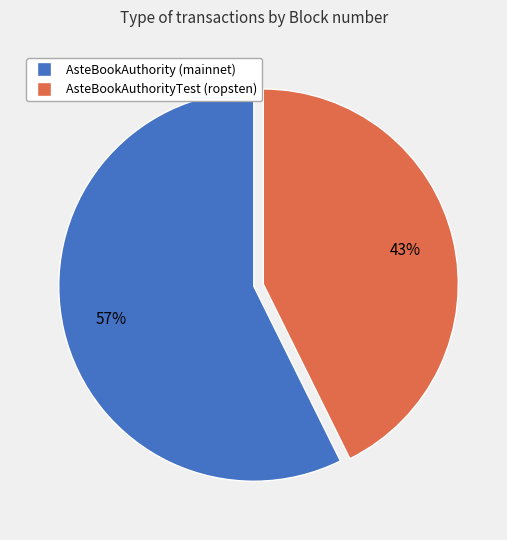

To the nearest percent, what percentage of the pie is AsteBookAuthority (mainnet)?

57%